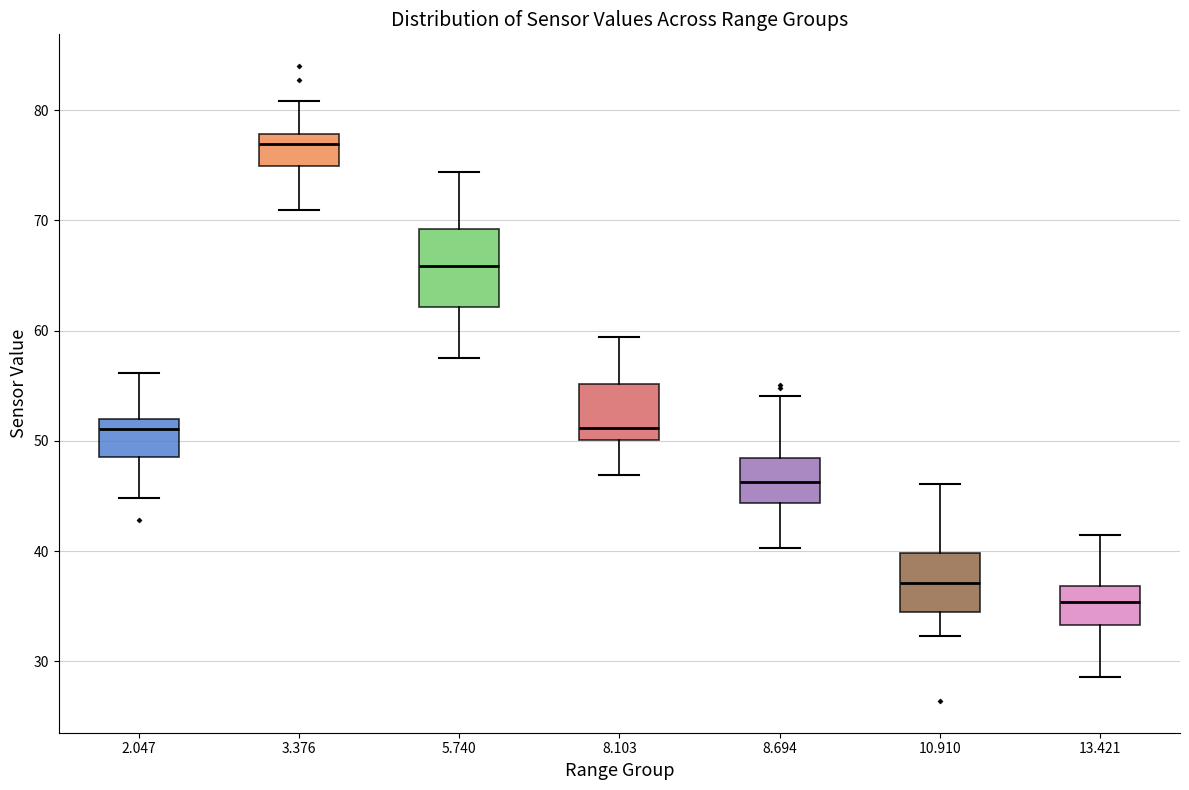

Which box's median line is the lowest?

13.421